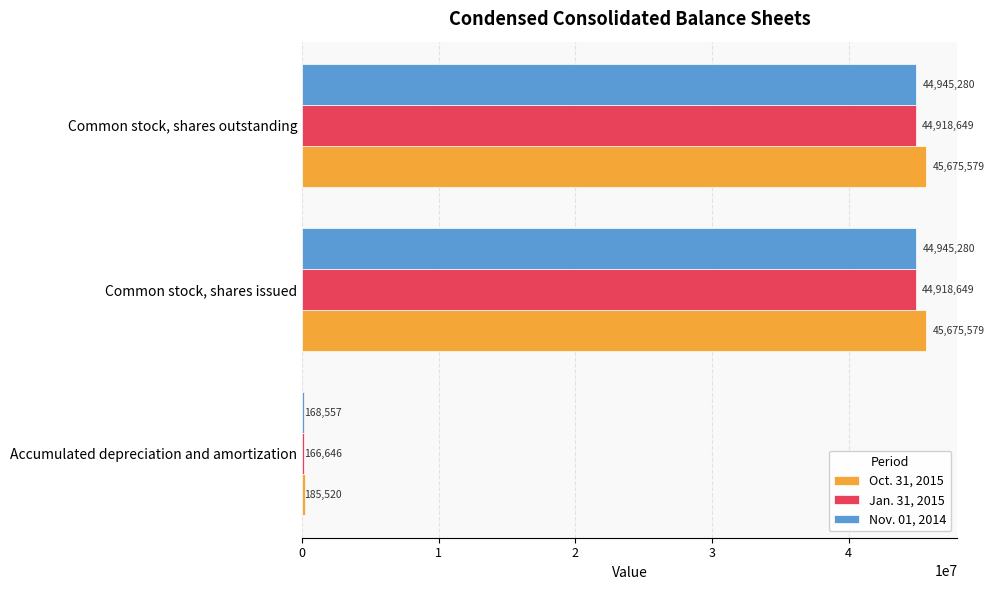

Rank the series by their maximum value, from highest to lowest.

Oct. 31, 2015, Nov. 01, 2014, Jan. 31, 2015